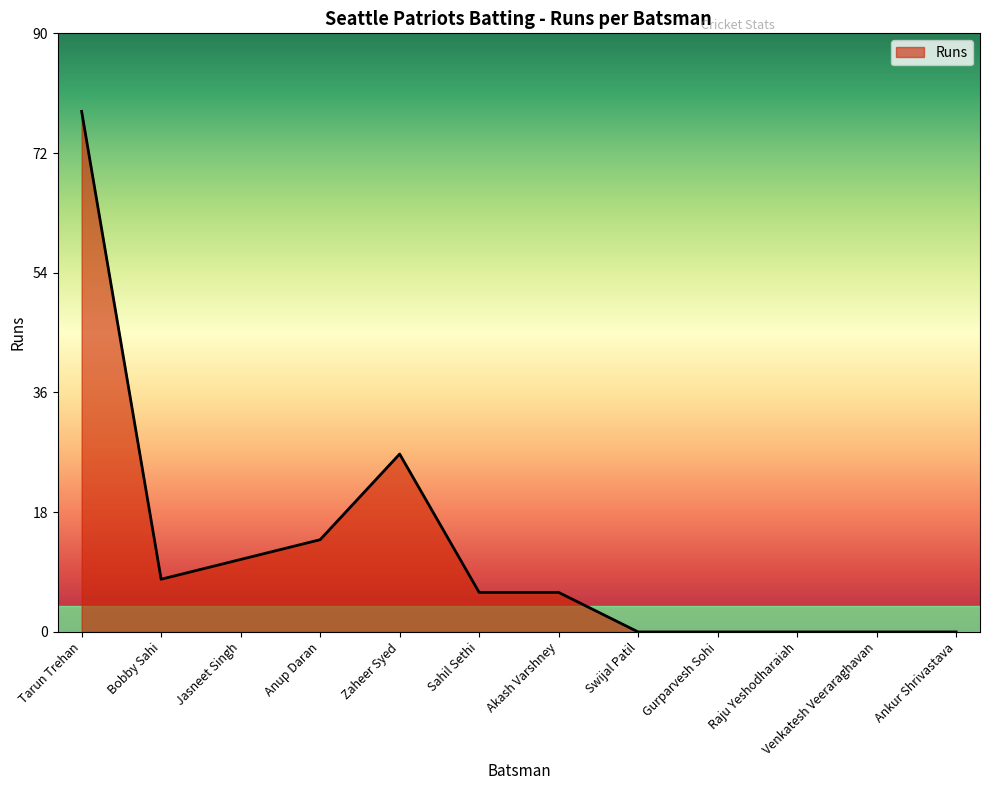

What is the greatest value displayed?

79